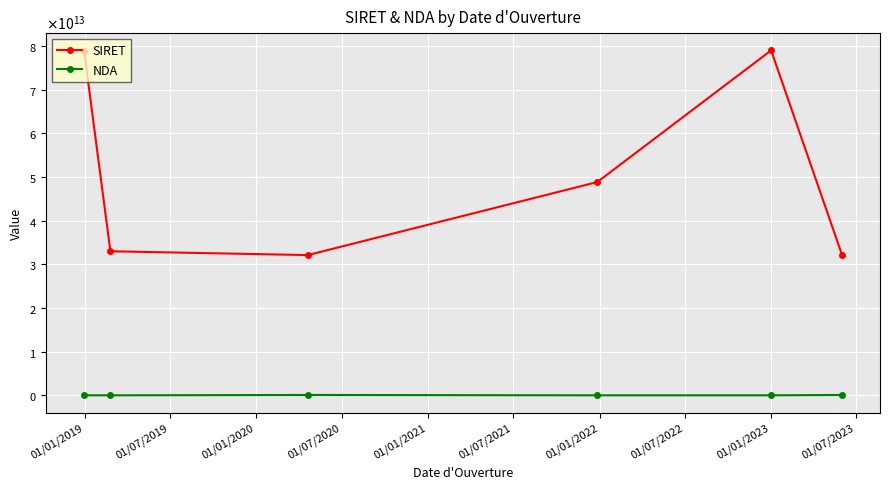

Is this an area chart (filled region under the line)?

No